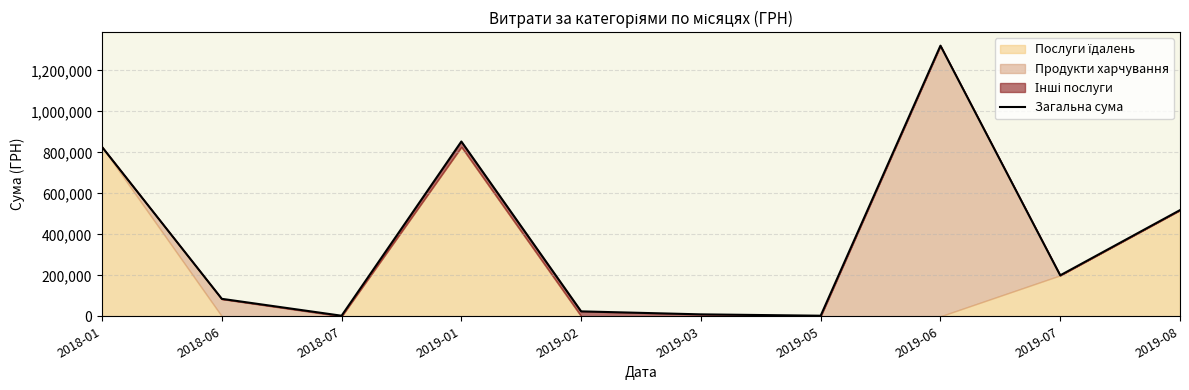

True or false: there are more than 2 points higher than both neighbors.

False